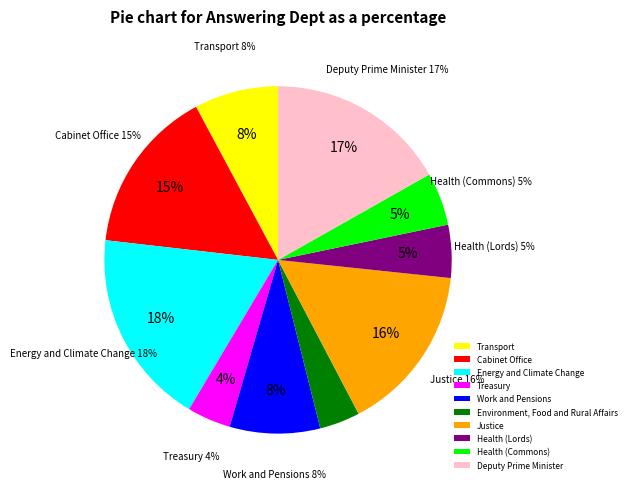

Count the number of slices in the pie.

10